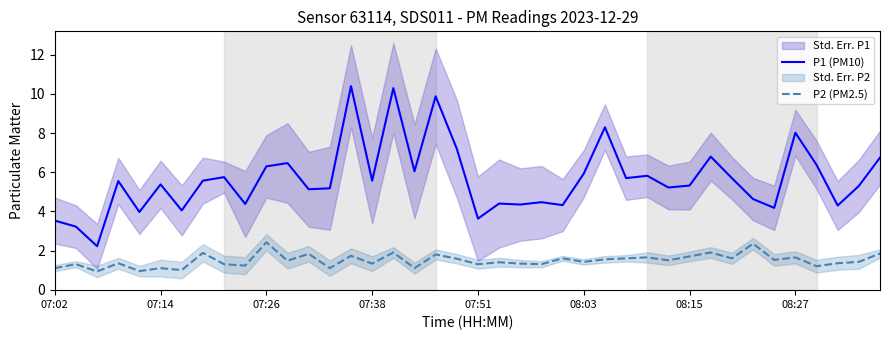

True or false: P1 (PM10) has a value of 9.6 at 07:26.

False